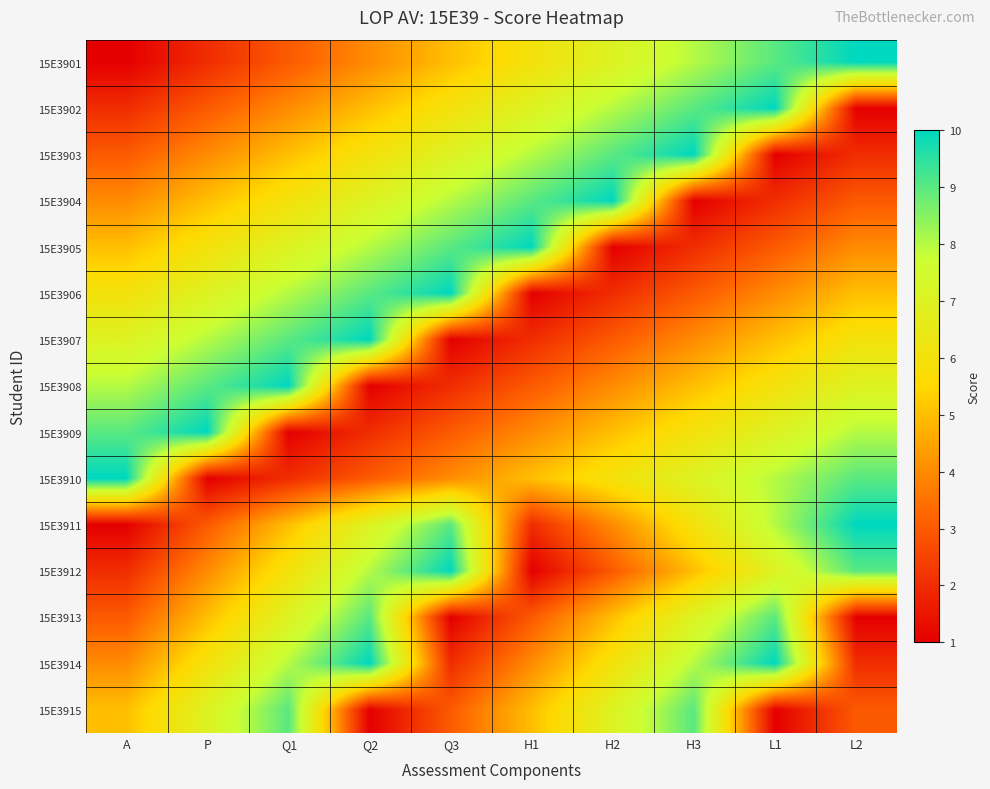

Reading right to left, list all the values displayed in this chart.

15E3901: L2=10	L1=9	H3=8	H2=7	H1=6	Q3=5	Q2=4	Q1=3	P=2	A=1
15E3902: L2=1	L1=10	H3=9	H2=8	H1=7	Q3=6	Q2=5	Q1=4	P=3	A=2
15E3903: L2=2	L1=1	H3=10	H2=9	H1=8	Q3=7	Q2=6	Q1=5	P=4	A=3
15E3904: L2=3	L1=2	H3=1	H2=10	H1=9	Q3=8	Q2=7	Q1=6	P=5	A=4
15E3905: L2=4	L1=3	H3=2	H2=1	H1=10	Q3=9	Q2=8	Q1=7	P=6	A=5
15E3906: L2=5	L1=4	H3=3	H2=2	H1=1	Q3=10	Q2=9	Q1=8	P=7	A=6
15E3907: L2=6	L1=5	H3=4	H2=3	H1=2	Q3=1	Q2=10	Q1=9	P=8	A=7
15E3908: L2=7	L1=6	H3=5	H2=4	H1=3	Q3=2	Q2=1	Q1=10	P=9	A=8
15E3909: L2=8	L1=7	H3=6	H2=5	H1=4	Q3=3	Q2=2	Q1=1	P=10	A=9
15E3910: L2=9	L1=8	H3=7	H2=6	H1=5	Q3=4	Q2=3	Q1=2	P=1	A=10
15E3911: L2=10	L1=8	H3=6	H2=4	H1=2	Q3=9	Q2=7	Q1=5	P=3	A=1
15E3912: L2=9	L1=7	H3=5	H2=3	H1=1	Q3=10	Q2=8	Q1=6	P=4	A=2
15E3913: L2=1	L1=9	H3=7	H2=5	H1=3	Q3=1	Q2=9	Q1=7	P=5	A=3
15E3914: L2=2	L1=10	H3=8	H2=6	H1=4	Q3=2	Q2=10	Q1=8	P=6	A=4
15E3915: L2=3	L1=1	H3=9	H2=7	H1=5	Q3=3	Q2=1	Q1=9	P=7	A=5